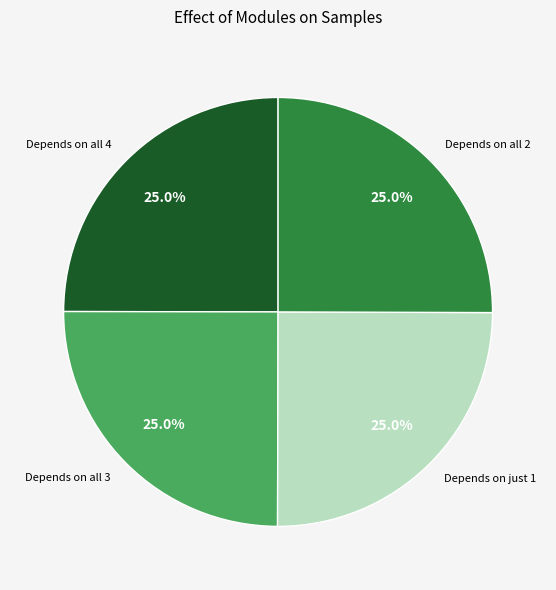

Is there a majority slice in this chart?

No